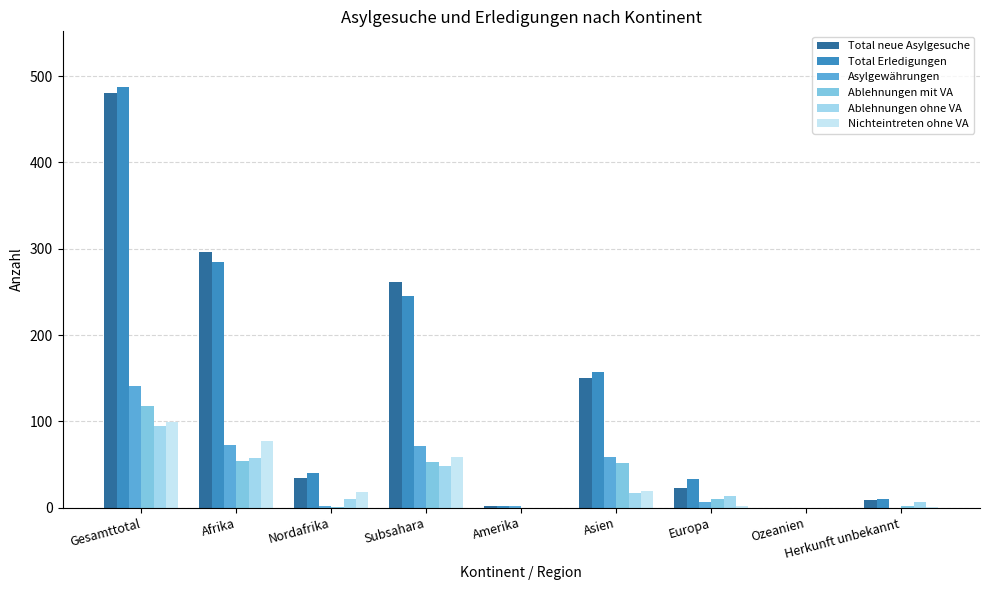

Does the chart contain stacked bars?

No